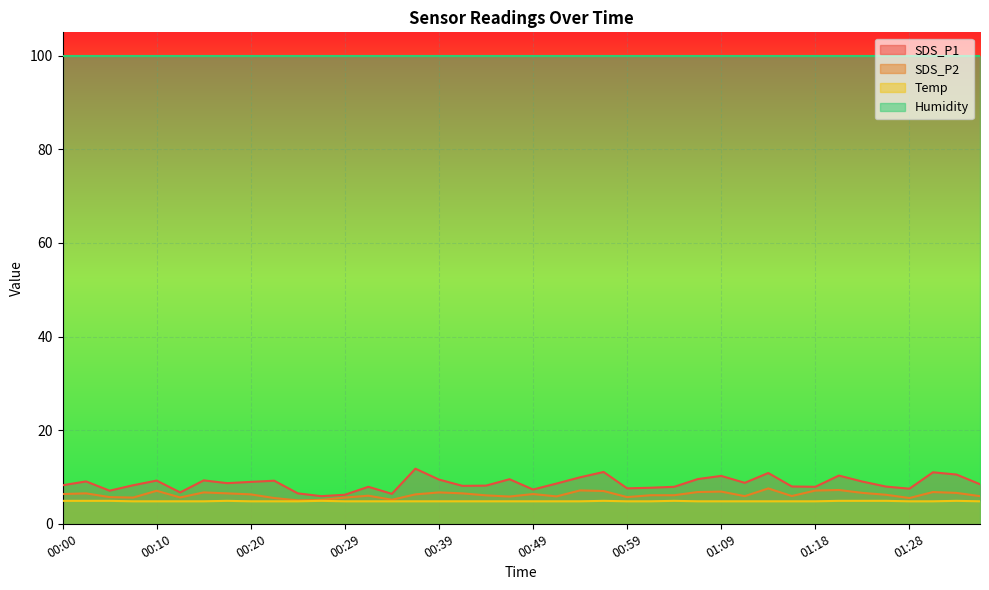

True or false: SDS_P2 and SDS_P1 intersect in this chart.

False